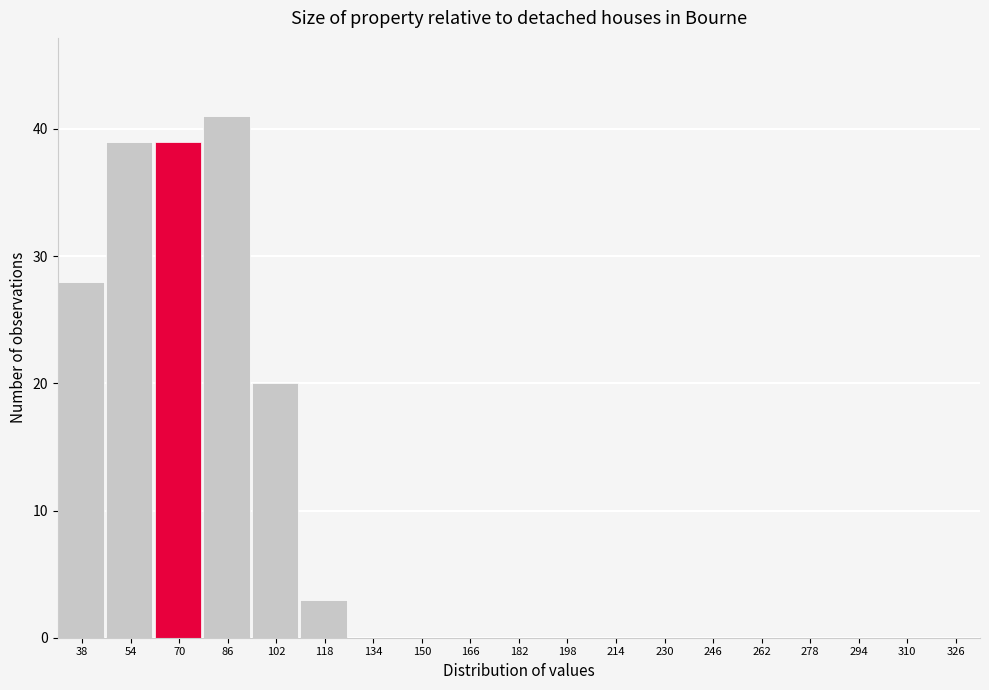

Reading right to left, extract all data points from this chart.

326=0	310=0	294=0	278=0	262=0	246=0	230=0	214=0	198=0	182=0	166=0	150=0	134=0	118=3	102=20	86=41	70=39	54=39	38=28